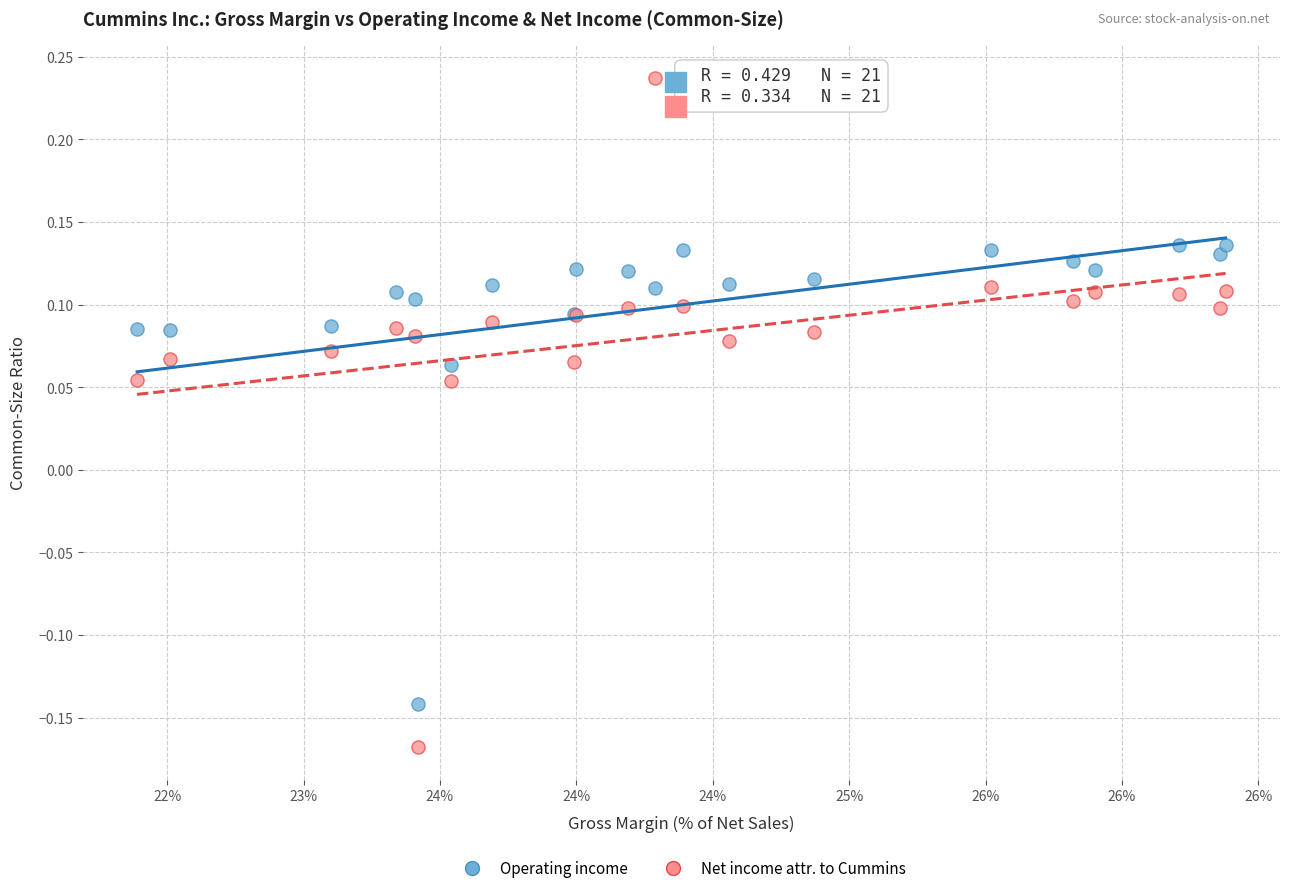

Which series contains the lowest Y value?

Net income attr. to Cummins